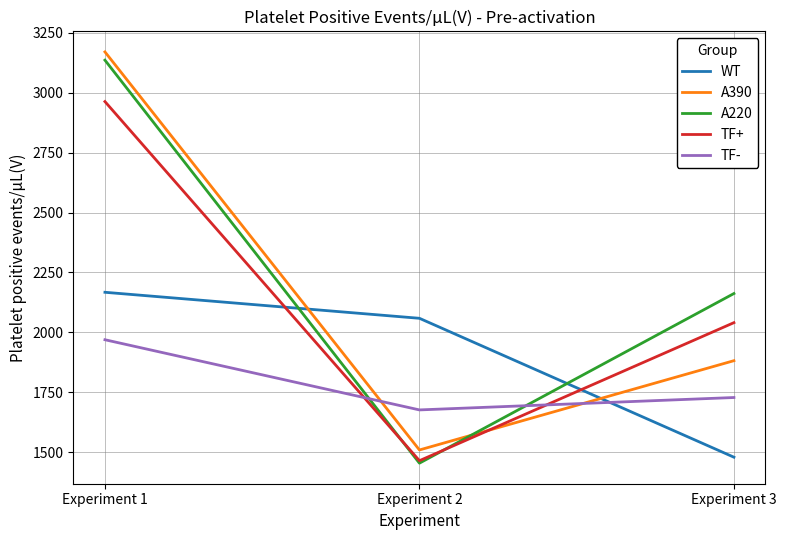

At which label does WT first exceed 2058?

Experiment 1